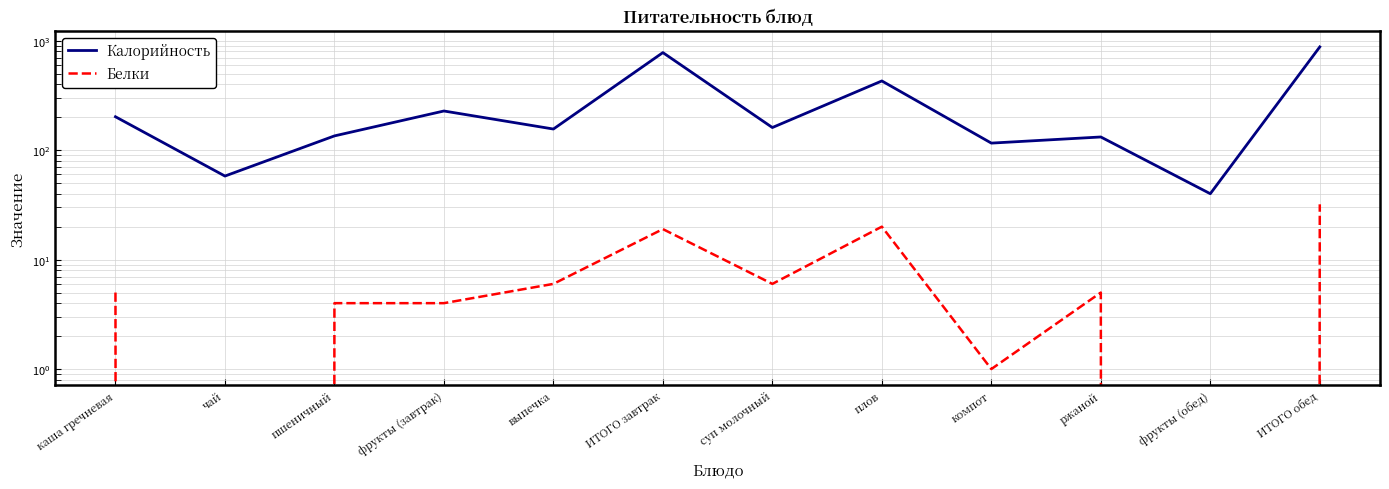

At which label is Калорийность closest to 459?

плов